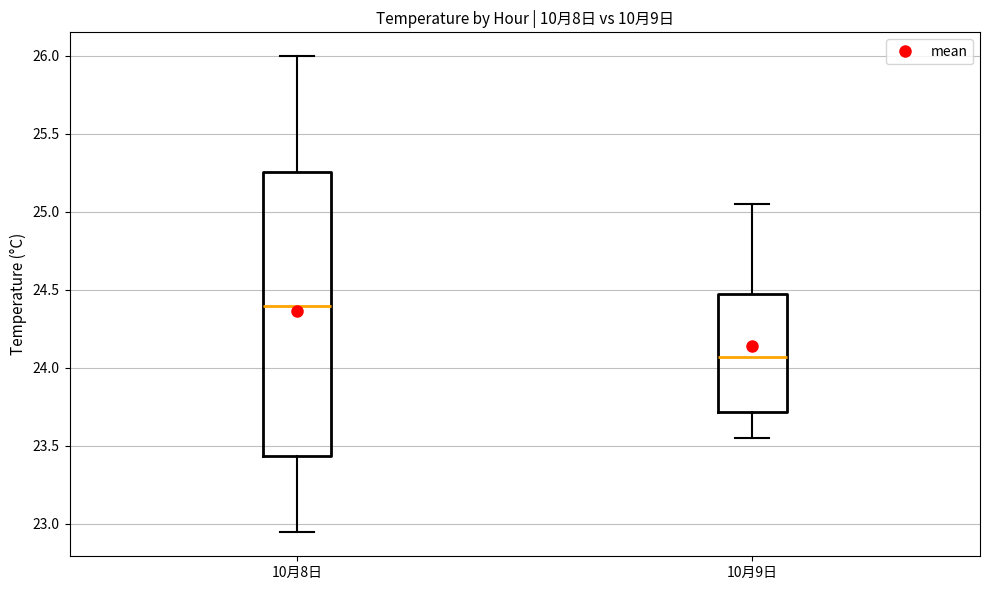

Which box's median line is the highest?

10月8日